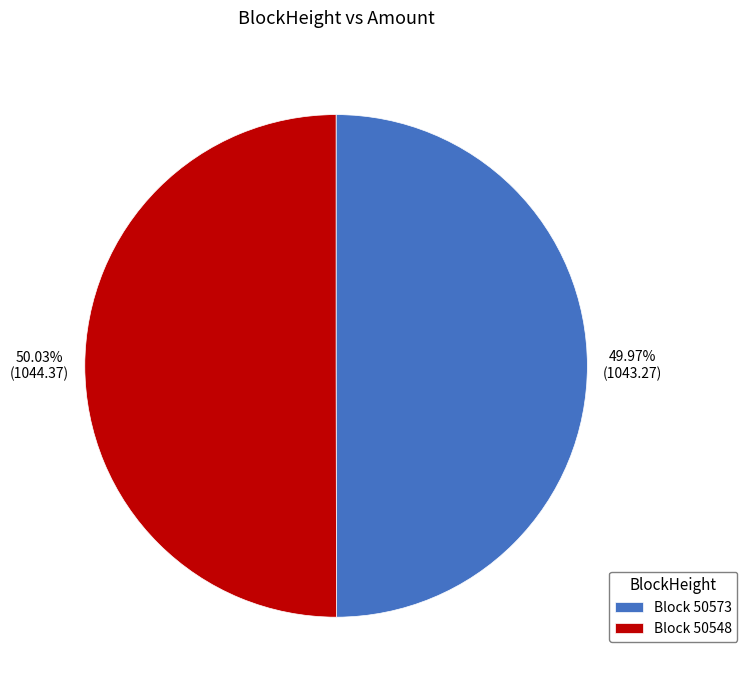

Combined, do Block 50548 and Block 50573 account for over 50%?

Yes